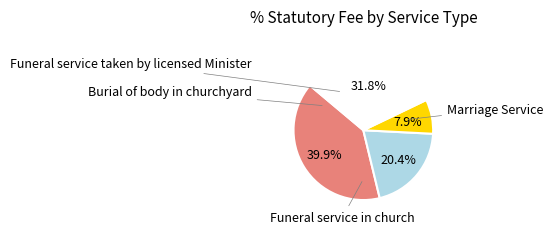

Is there any slice that represents more than half of the pie?

No